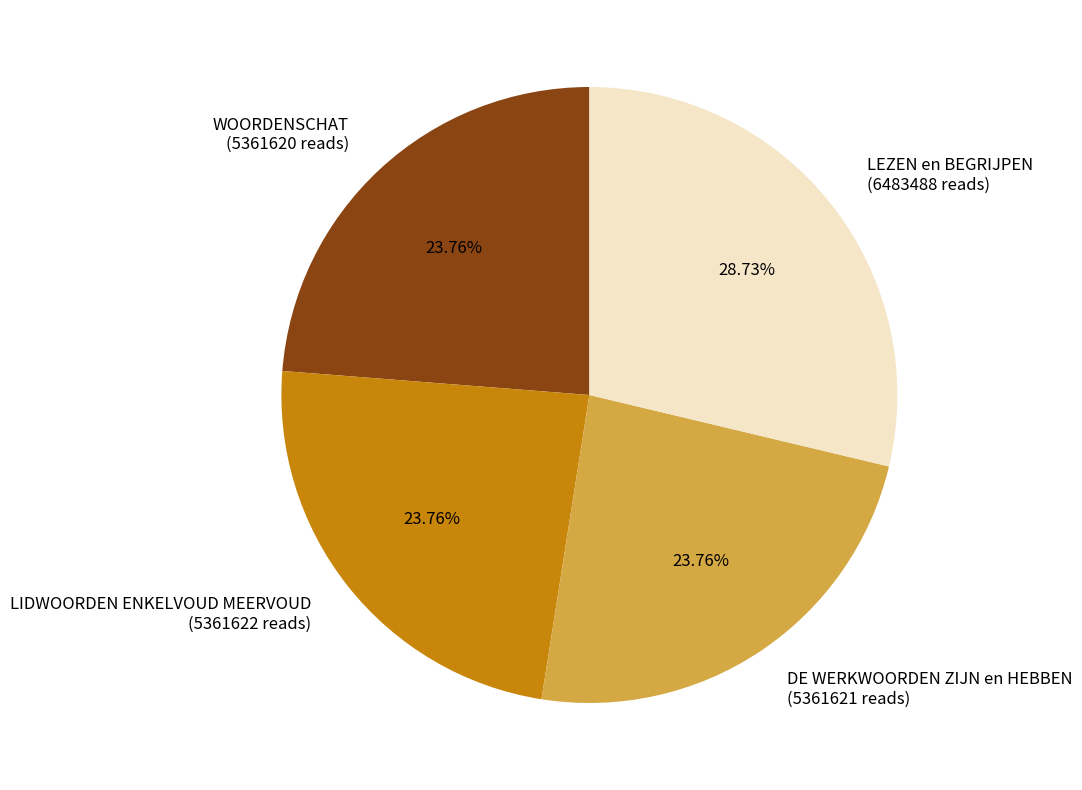

What is the ratio of the value at LIDWOORDEN ENKELVOUD MEERVOUD (5361622 reads) to the value at DE WERKWOORDEN ZIJN en HEBBEN (5361621 reads)?

1.0